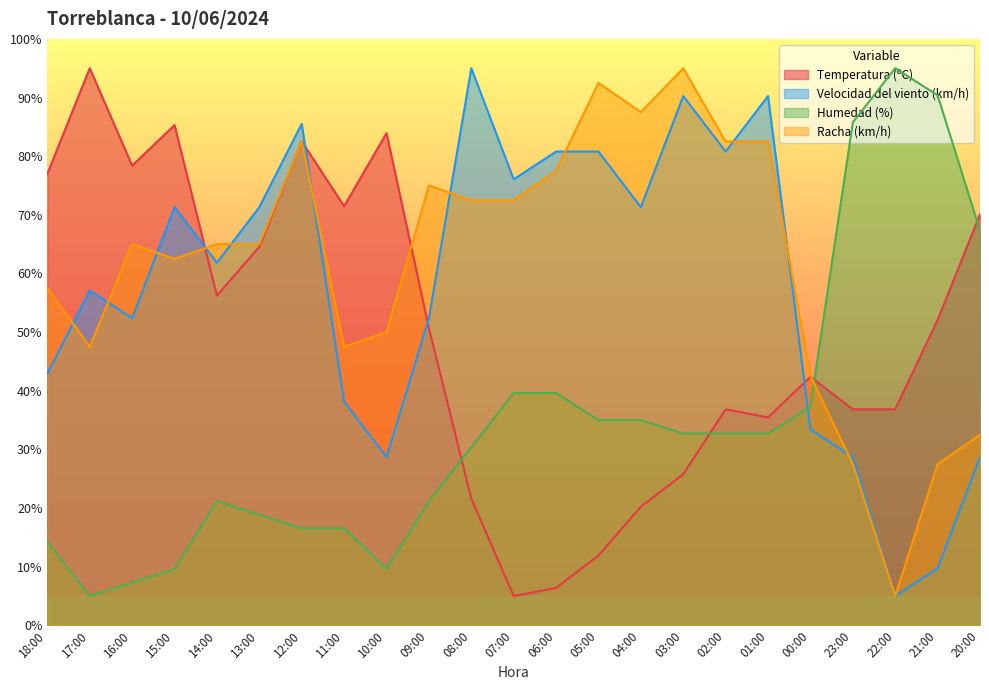

What is the difference between the highest and lowest values at 02:00?

49.8